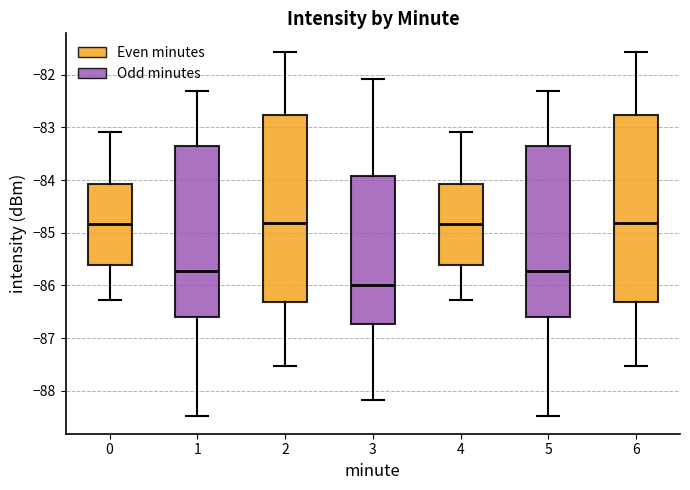

Reading left to right, read every box against the y-axis: the position of its median line, the range the box covers, and the ends of its whiskers. The values are not printed on the chart, so give them approximately, as read against the axis.

0: median -84.8, box -85.6 to -84.1, whiskers -86.3 to -83.1
1: median -85.7, box -86.6 to -83.4, whiskers -88.5 to -82.3
2: median -84.8, box -86.3 to -82.8, whiskers -87.5 to -81.6
3: median -86.0, box -86.7 to -83.9, whiskers -88.2 to -82.1
4: median -84.8, box -85.6 to -84.1, whiskers -86.3 to -83.1
5: median -85.7, box -86.6 to -83.4, whiskers -88.5 to -82.3
6: median -84.8, box -86.3 to -82.8, whiskers -87.5 to -81.6